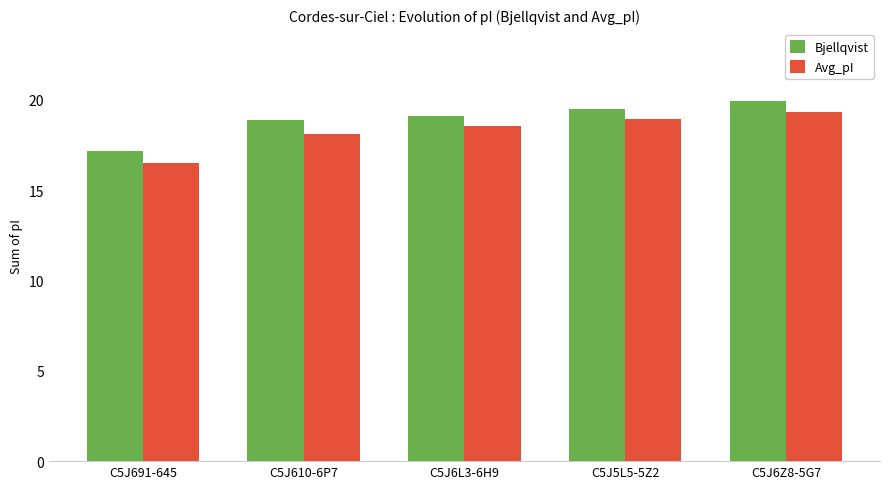

At C5J6L3-6H9, list the series in order from largest to smallest.

Bjellqvist, Avg_pI